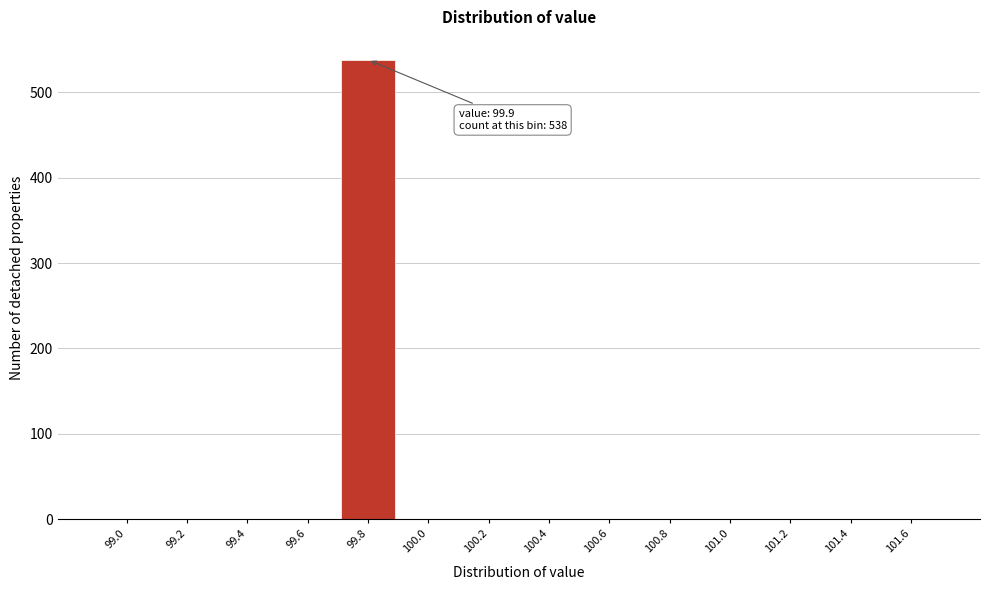

Reading left to right, extract all data points from this chart.

99.0=0	99.2=0	99.4=0	99.6=0	99.8=538	100.0=0	100.2=0	100.4=0	100.6=0	100.8=0	101.0=0	101.2=0	101.4=0	101.6=0